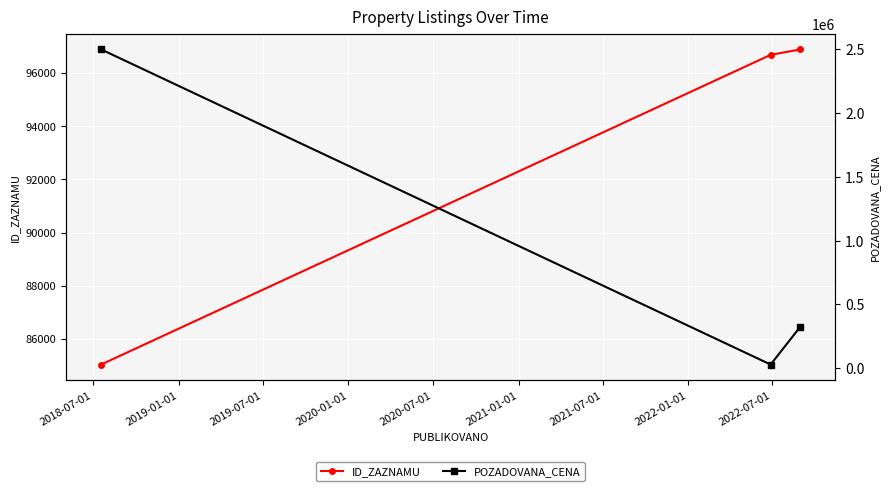

What is the lowest value of the ID_ZAZNAMU series?

85034